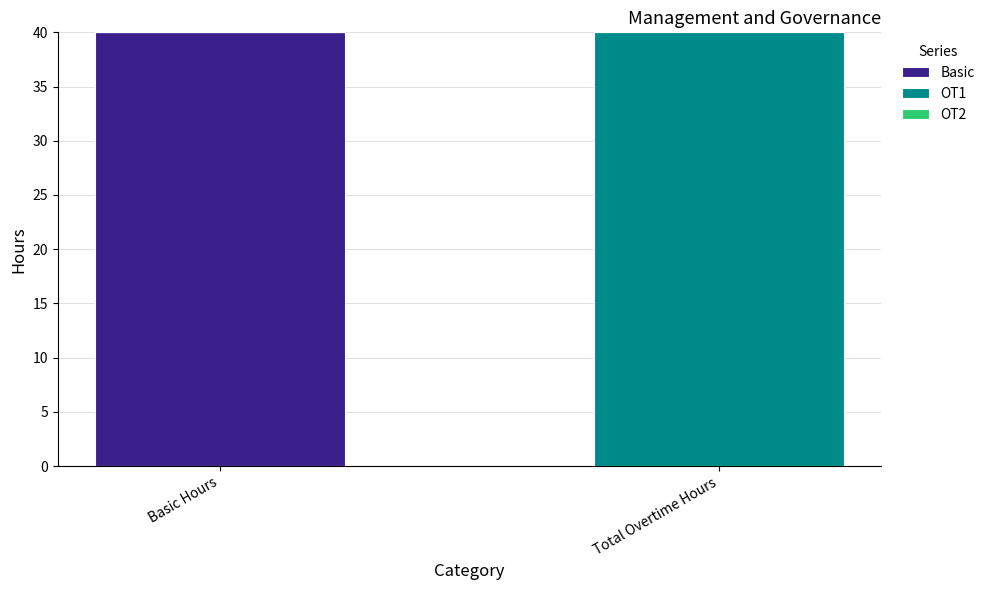

What is the total value across all series at Total Overtime Hours?

40